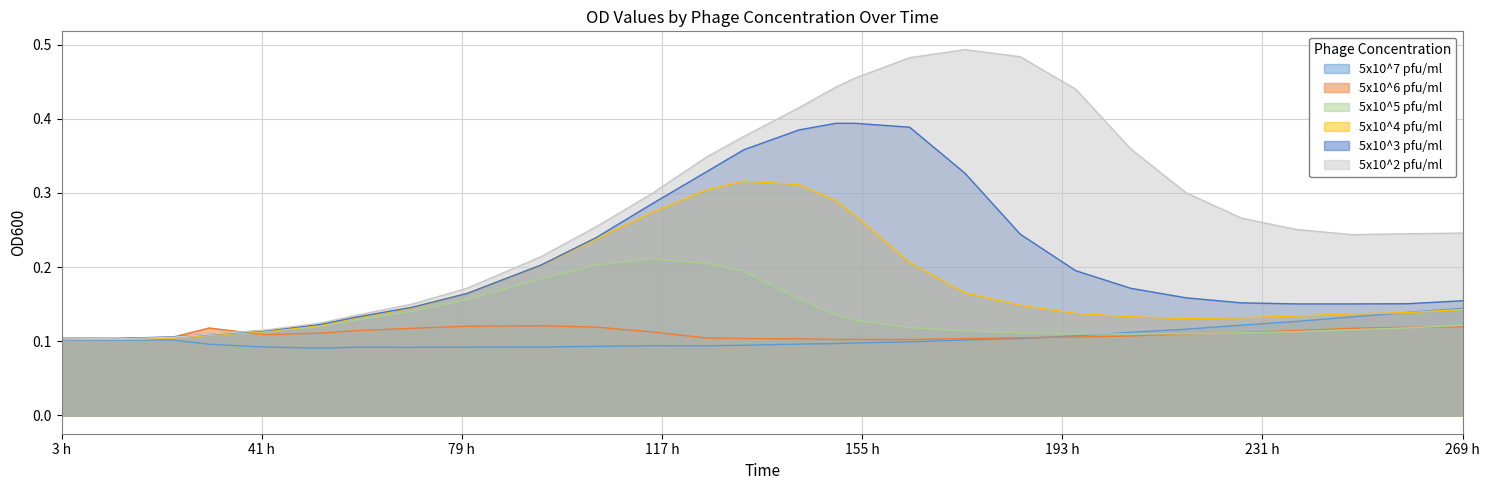

How many times do 5x10^4 pfu/ml and 5x10^3 pfu/ml cross each other?

2